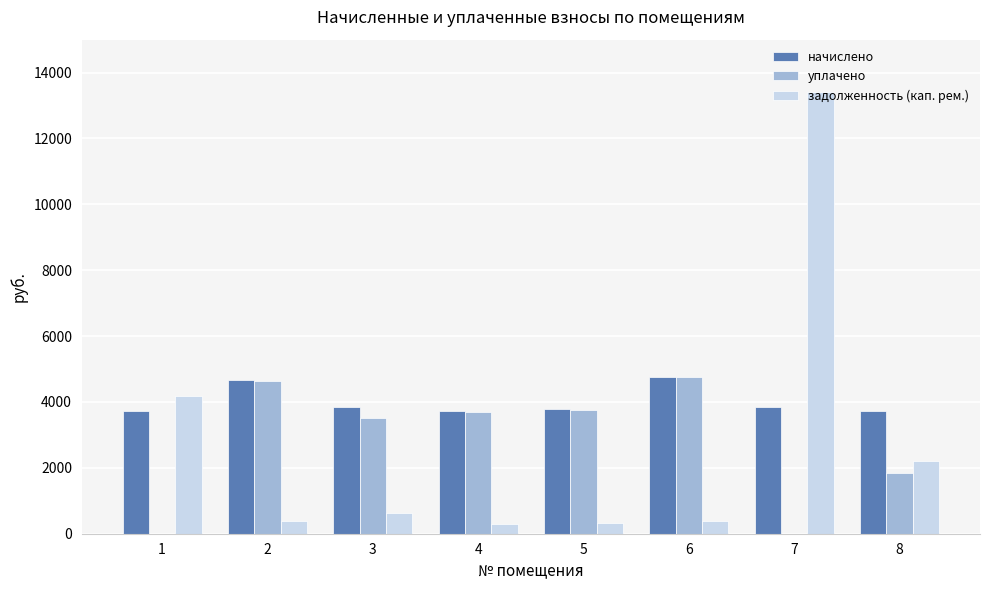

The value of уплачено at 1 is -2908.4. True or false?

False